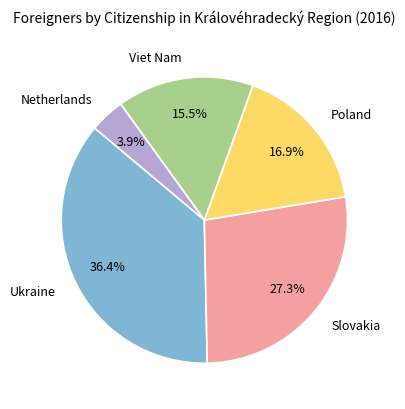

Count the number of slices in the pie.

5